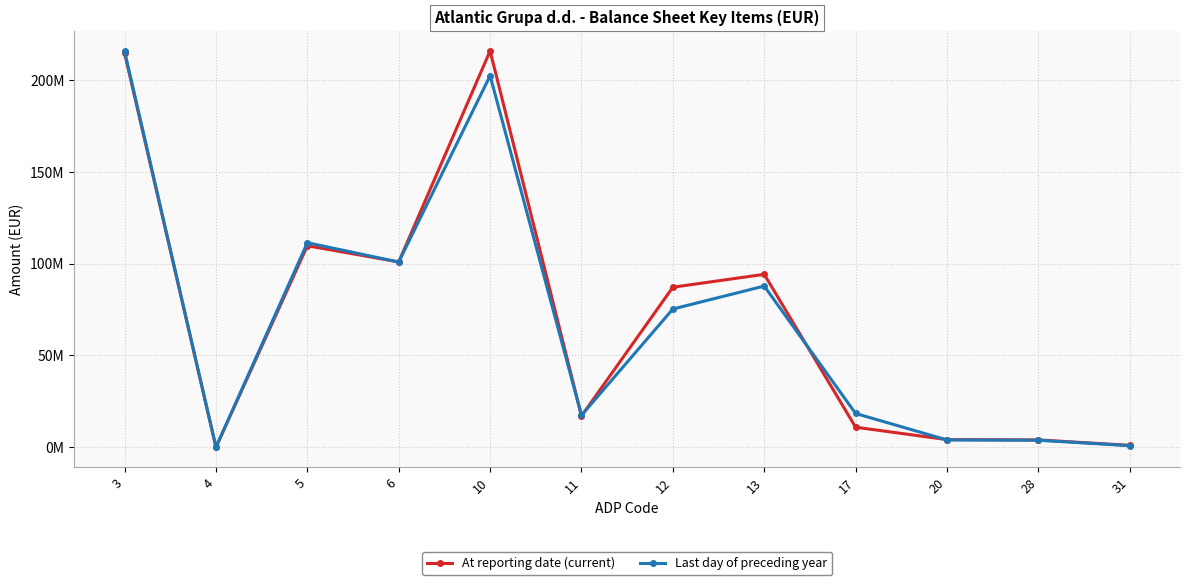

What is the sum of all Last day of preceding year values?

837184879